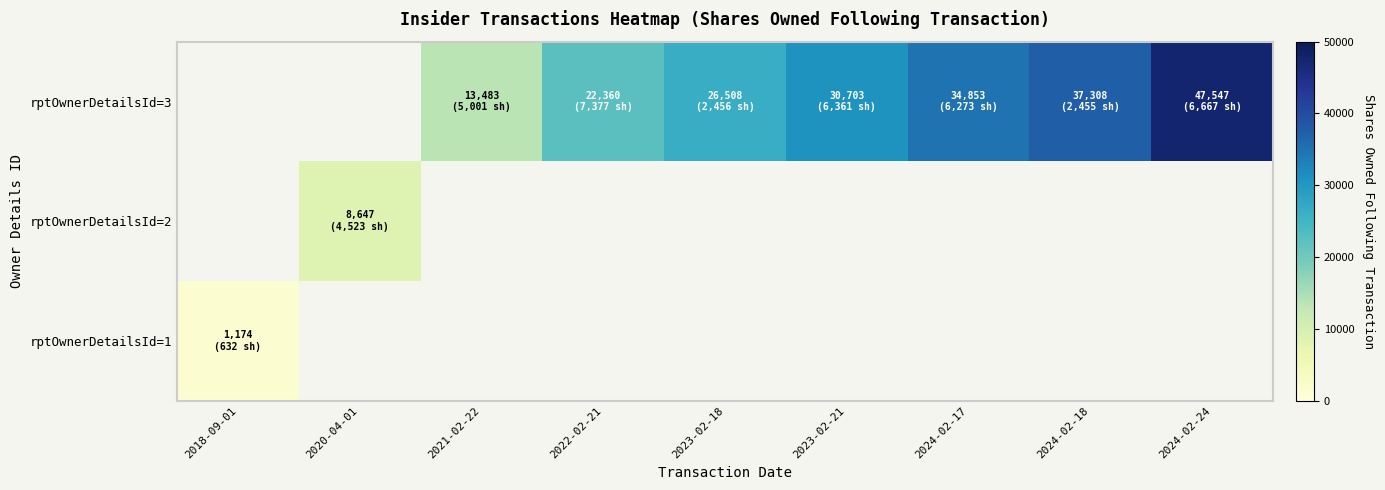

Where is rptOwnerDetailsId=1 nearest to the value 1174?

2018-09-01